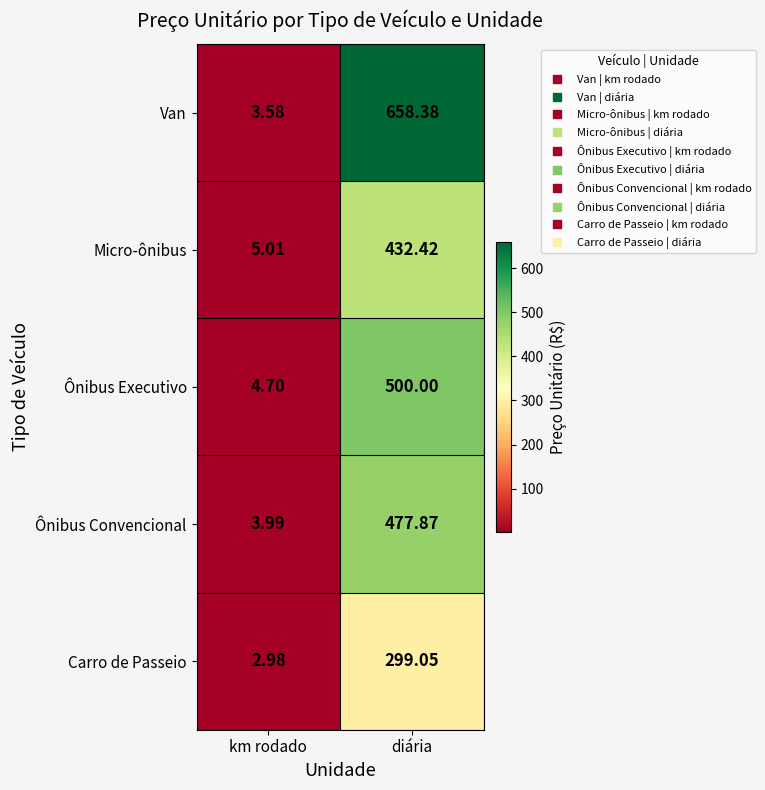

Which series changed the most between km rodado and diária?

Van